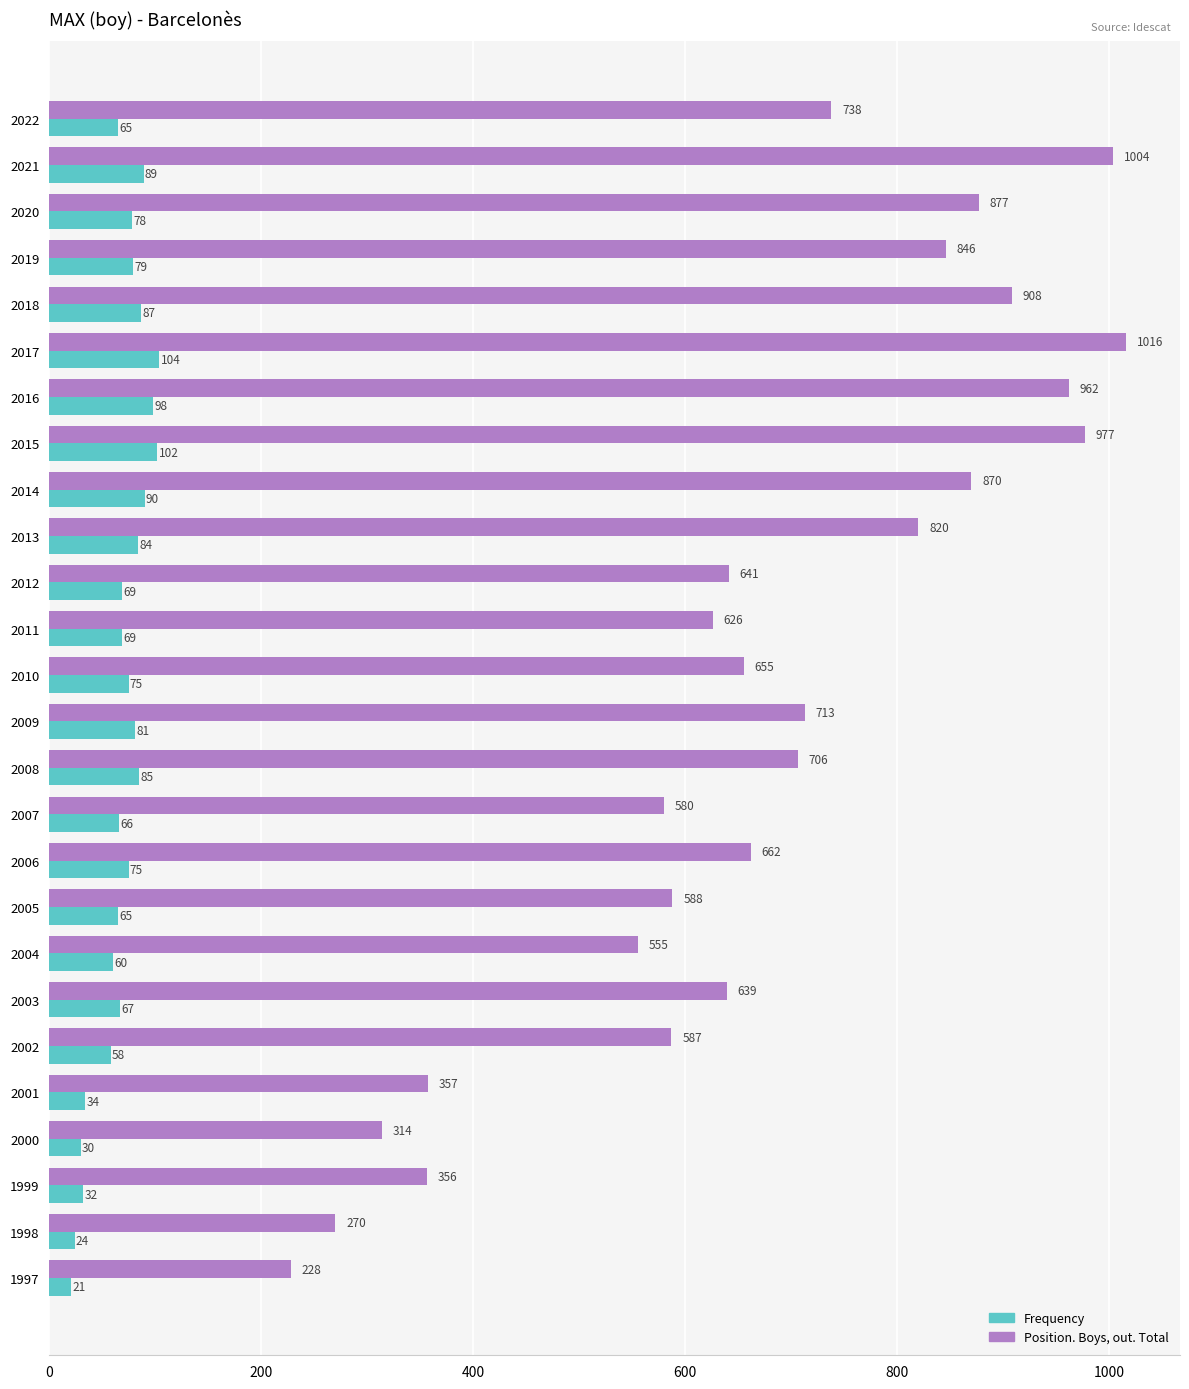

What is the maximum value shown in the chart?

1016